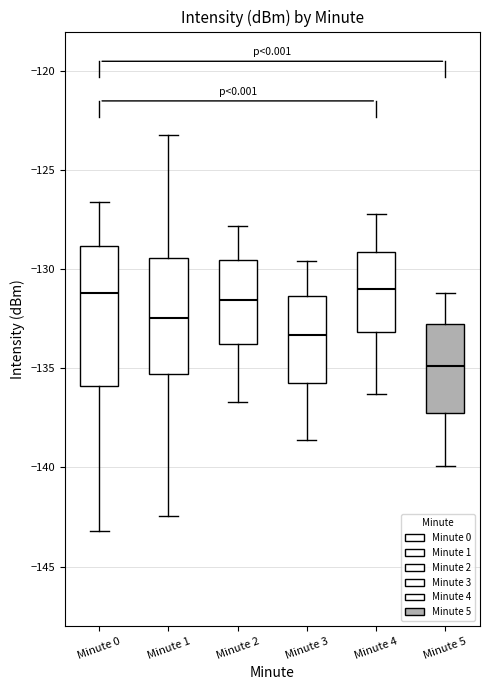

Which box is the tallest, from its lower edge to its upper edge?

Minute 0